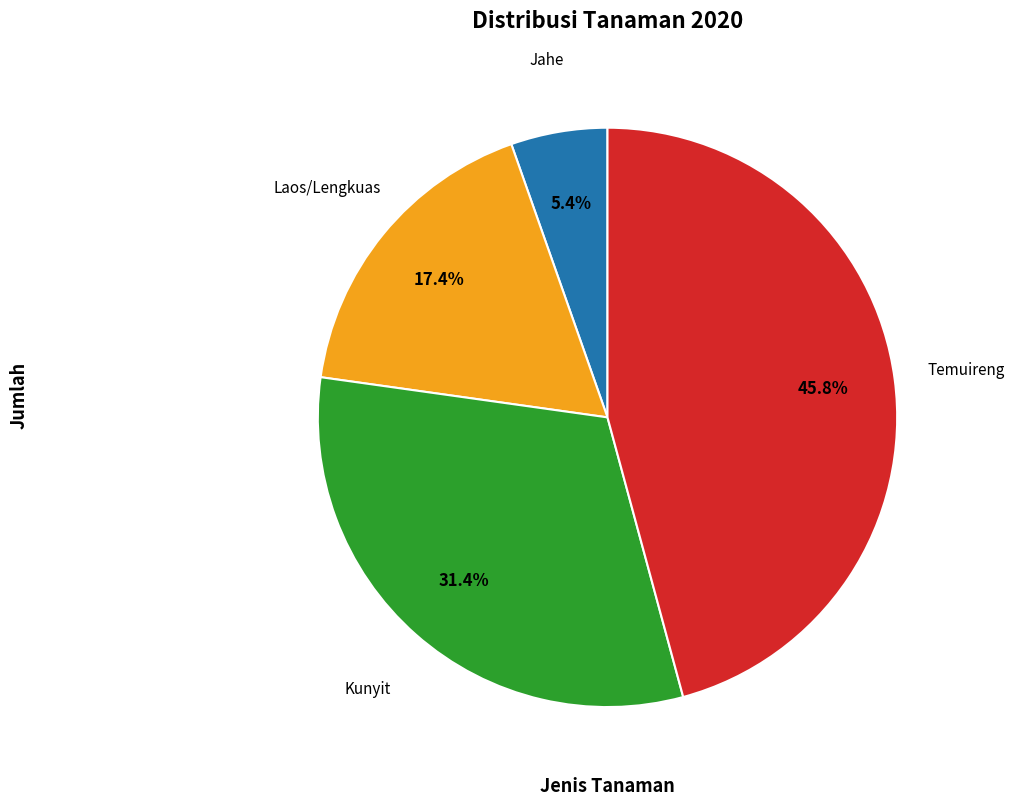

Does any single category account for the majority?

No